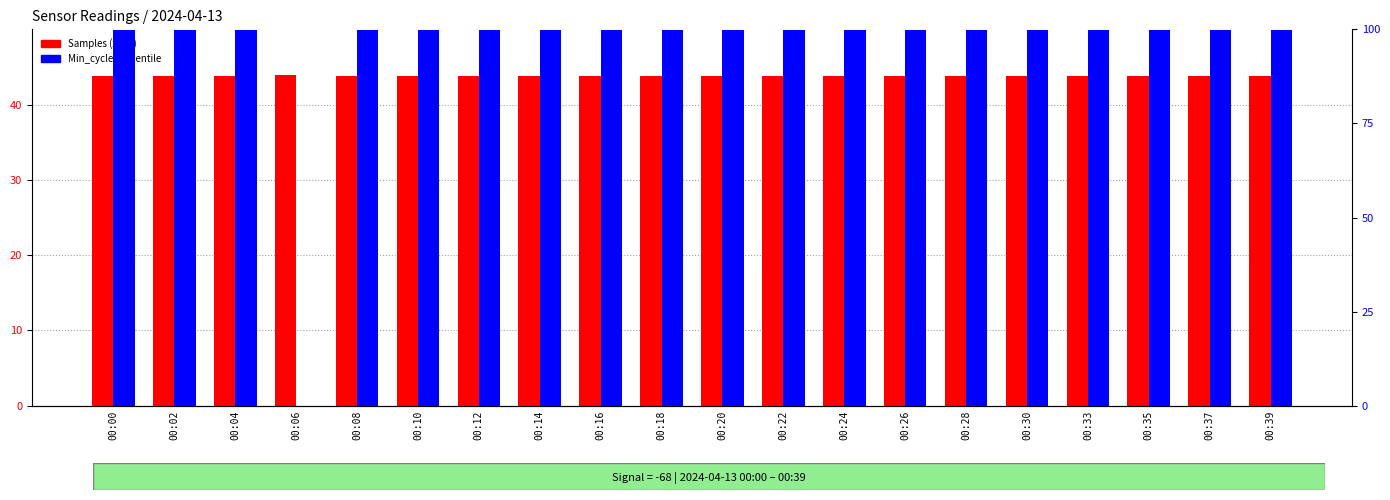

Is it true that Min_cycle percentile equals 23.1 at 00:33?

False